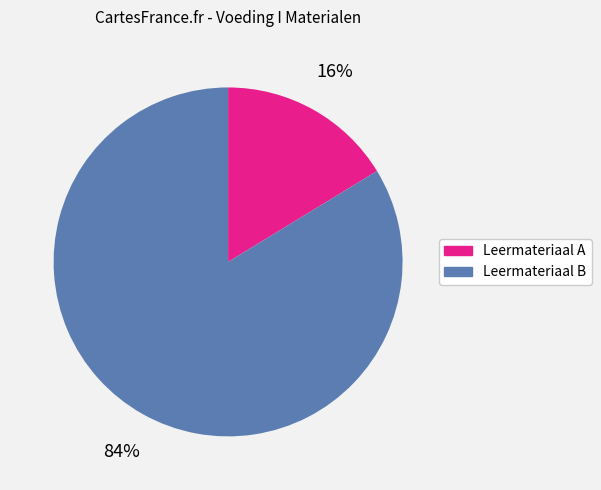

Between Leermateriaal A and Leermateriaal B, which is larger?

Leermateriaal B